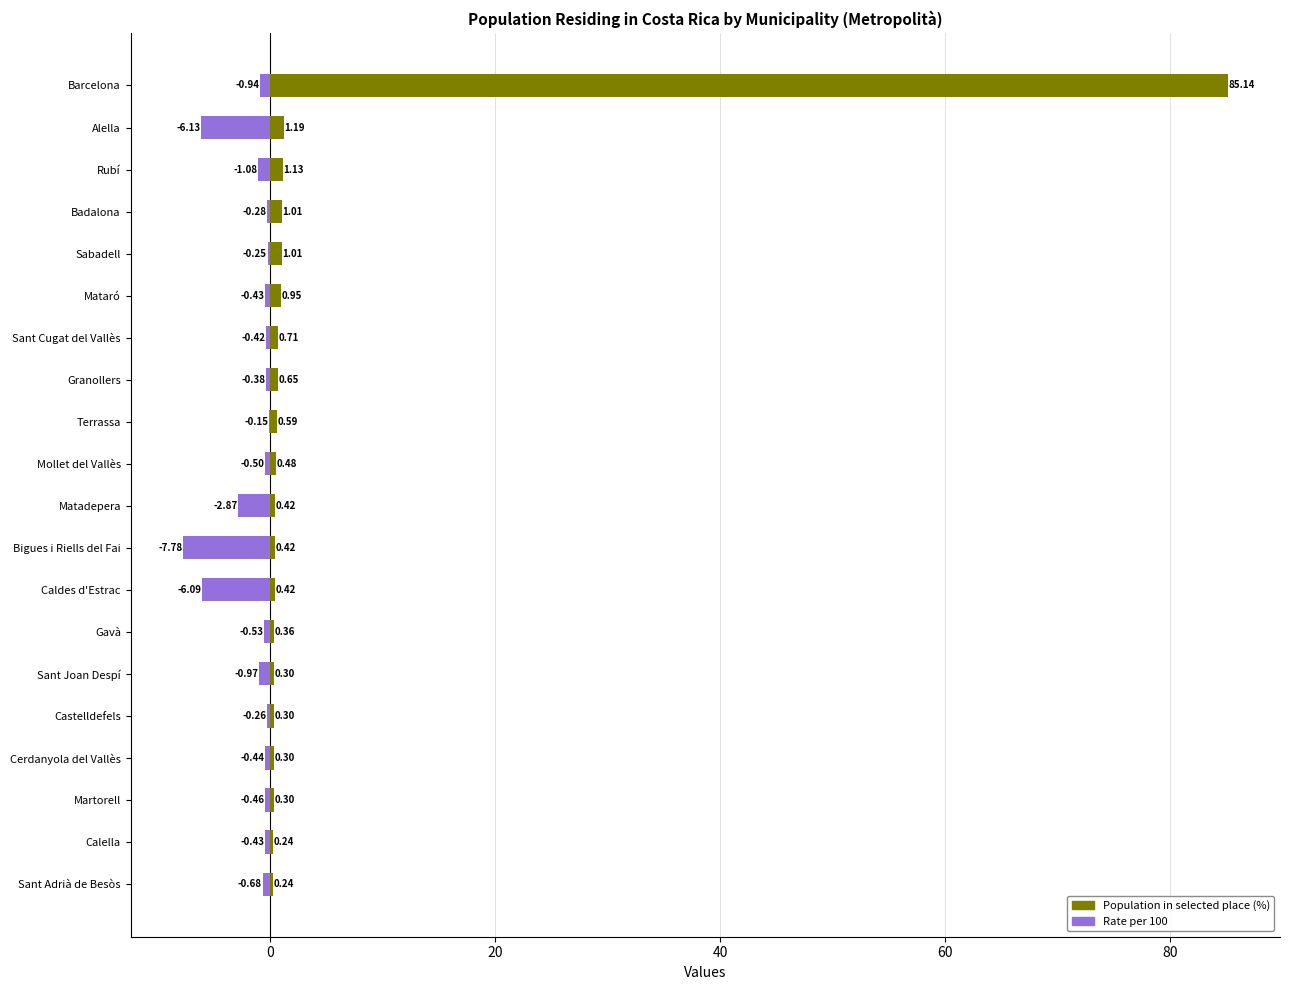

List the series in order of their peak value, highest first.

Population in selected place (%), Rate per 100